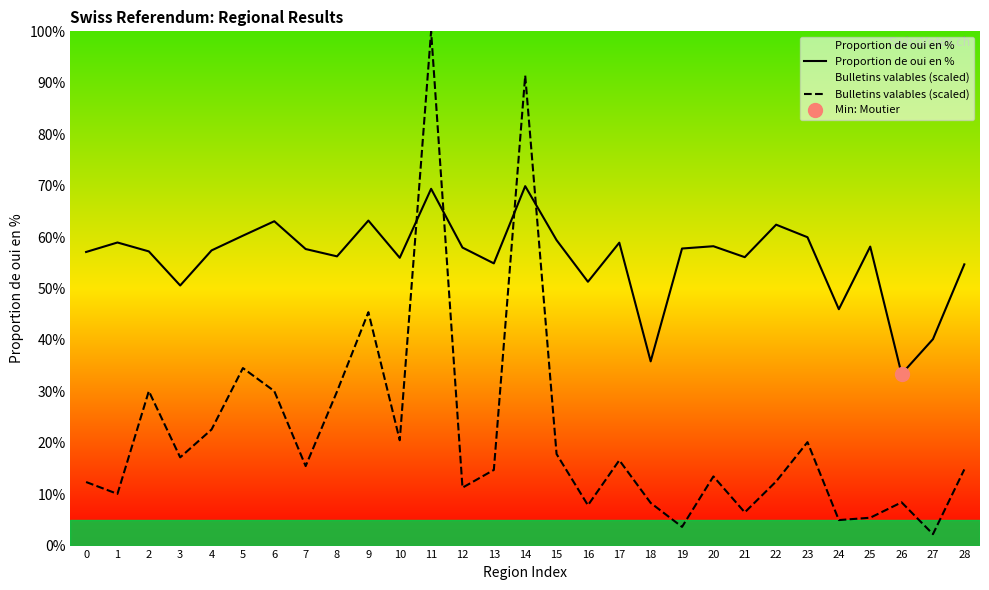

Reading left to right, extract all data points from this chart.

Proportion de oui en %: 0=57.1	1=58.9	2=57.2	3=50.6	4=57.4	5=60.3	6=63.1	7=57.7	8=56.2	9=63.2	10=56.0	11=69.4	12=58.0	13=54.9	14=69.9	15=59.4	16=51.3	17=58.9	18=35.8	19=57.8	20=58.2	21=56.1	22=62.4	23=60.0	24=46.0	25=58.1	26=33.4	27=40.1	28=54.7
Bulletins valables (scaled): 0=12.4	1=10.1	2=30.0	3=17.2	4=22.6	5=34.5	6=30.0	7=15.5	8=30.0	9=45.4	10=20.5	11=100.0	12=11.3	13=14.7	14=91.4	15=17.8	16=7.8	17=16.6	18=8.3	19=3.6	20=13.5	21=6.5	22=12.5	23=20.1	24=5.0	25=5.4	26=8.4	27=2.2	28=14.8